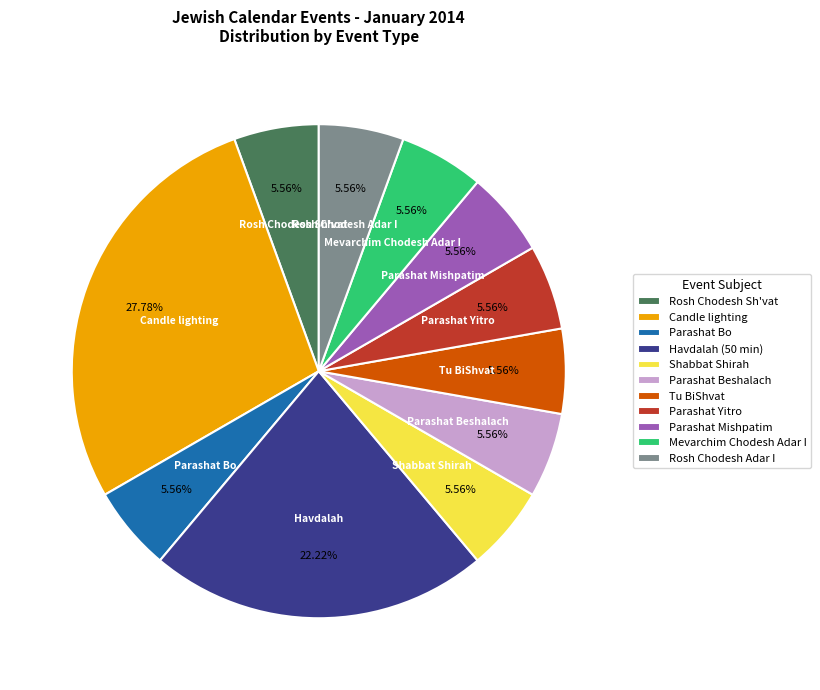

To the nearest percent, what is the difference between the largest and smallest slice percentages?

22%